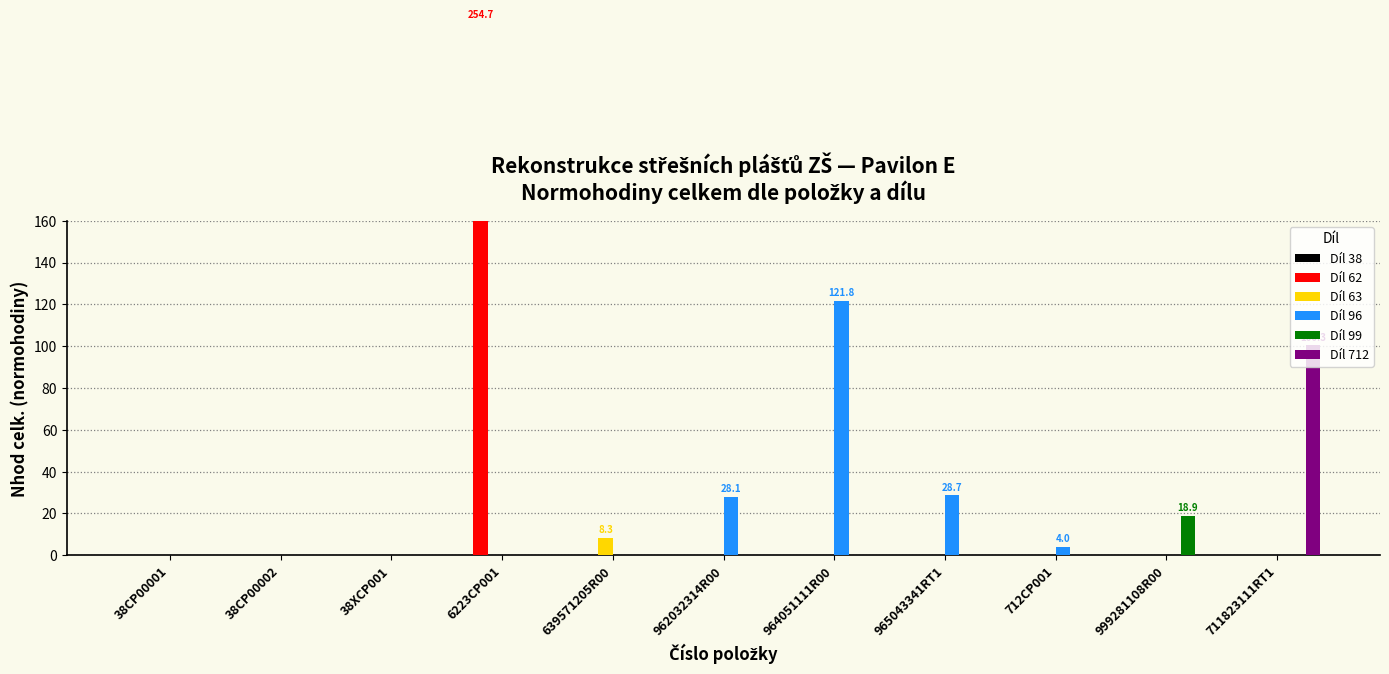

Where is Díl 96 nearest to the value 60?

965043341RT1